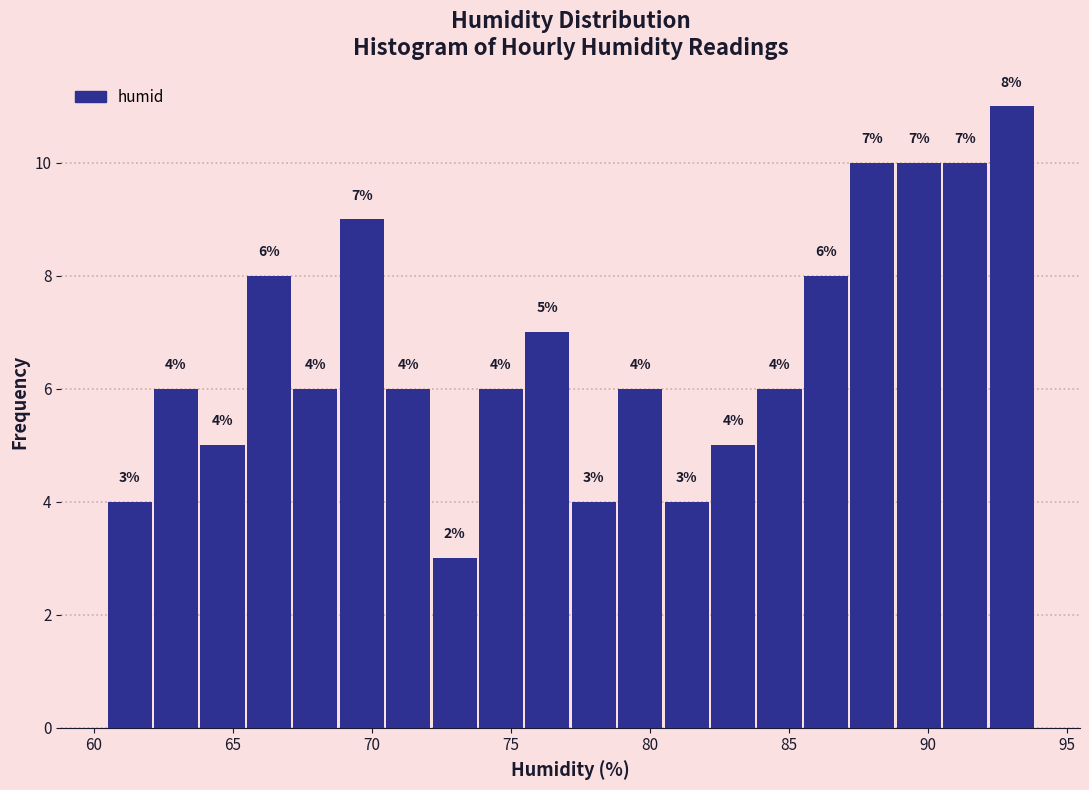

Around what value on the x-axis is the tallest bar? Give the approximate position of its centre, as read against the axis.

93.0